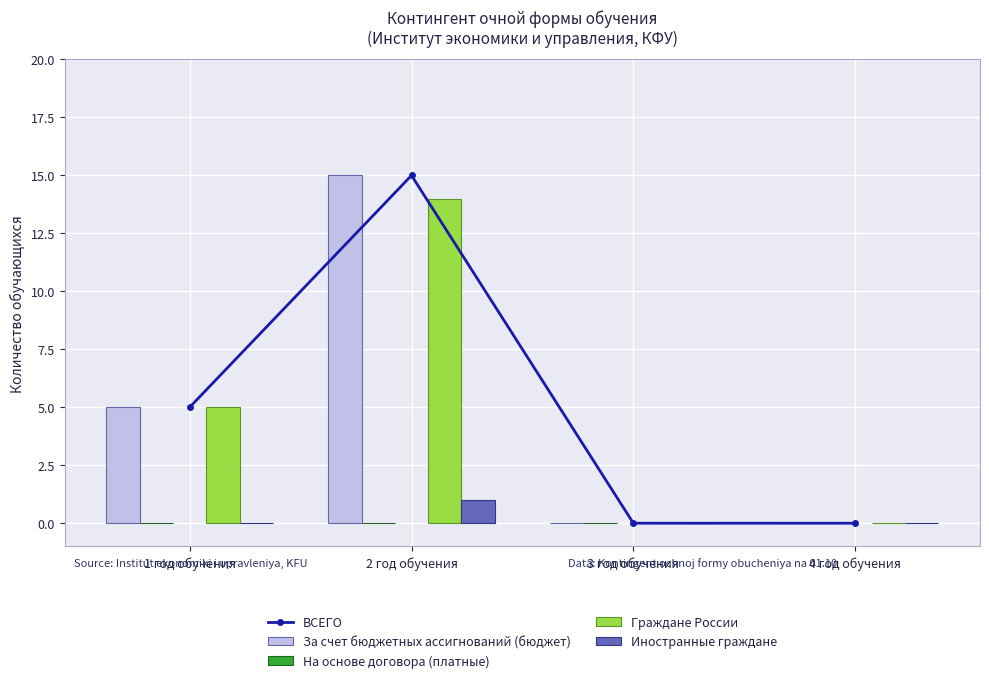

What is the sum of the ВСЕГО values at 3 год обучения and 1 год обучения?

5